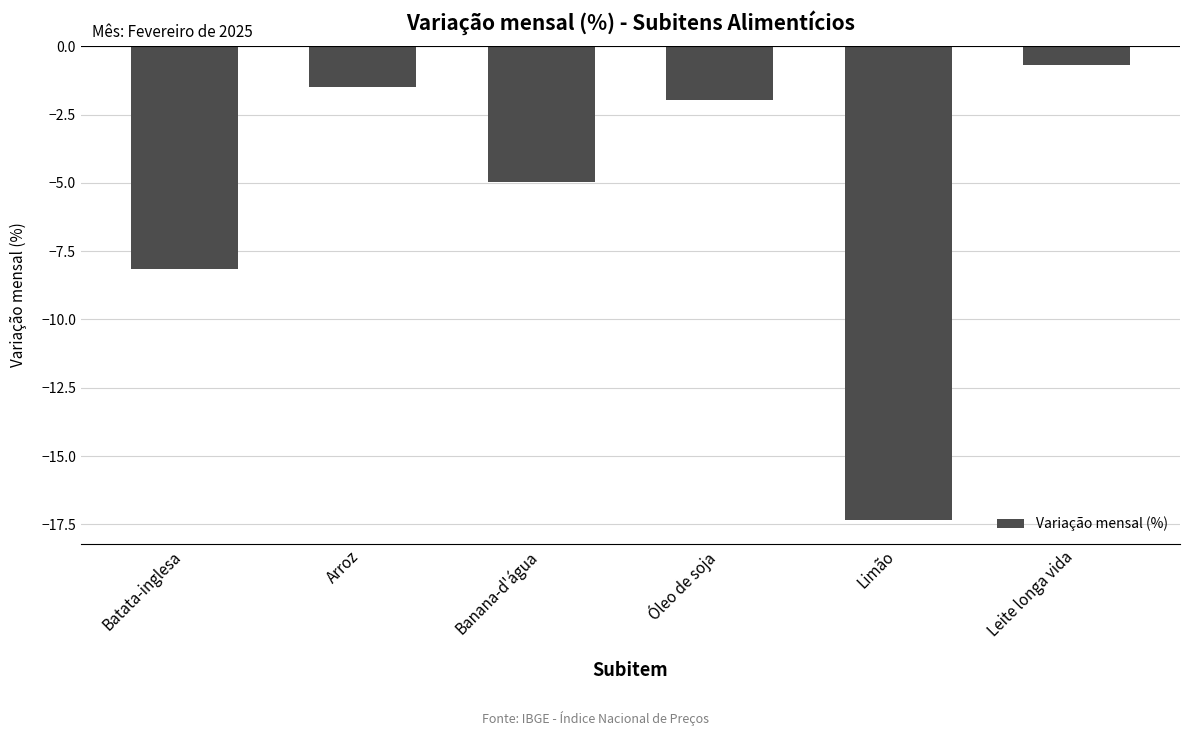

What is the difference between the maximum and minimum values?

16.7